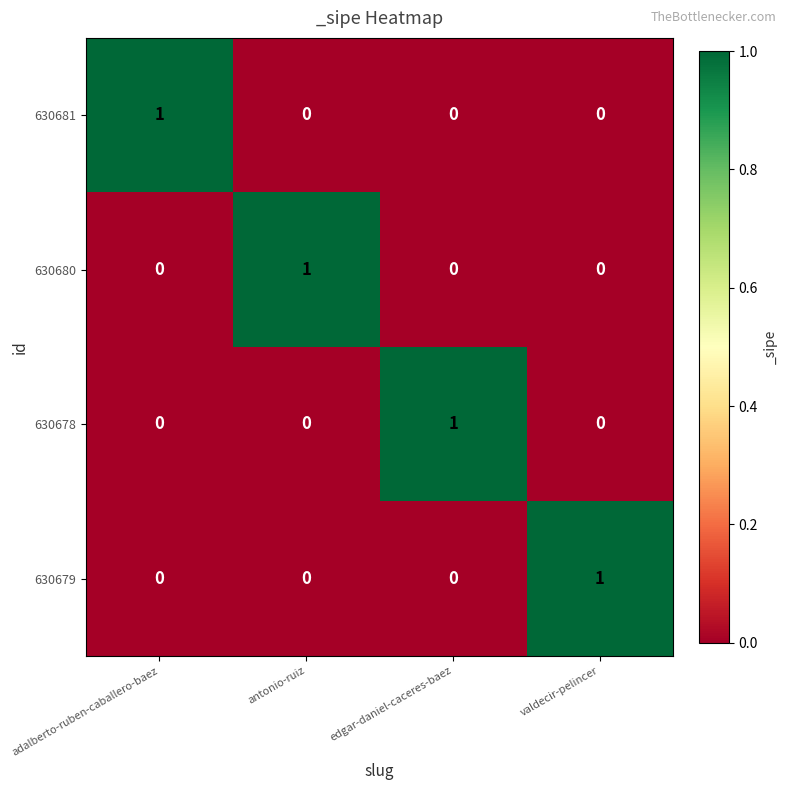

The value of 630679 at valdecir-pelincer is 1. True or false?

True